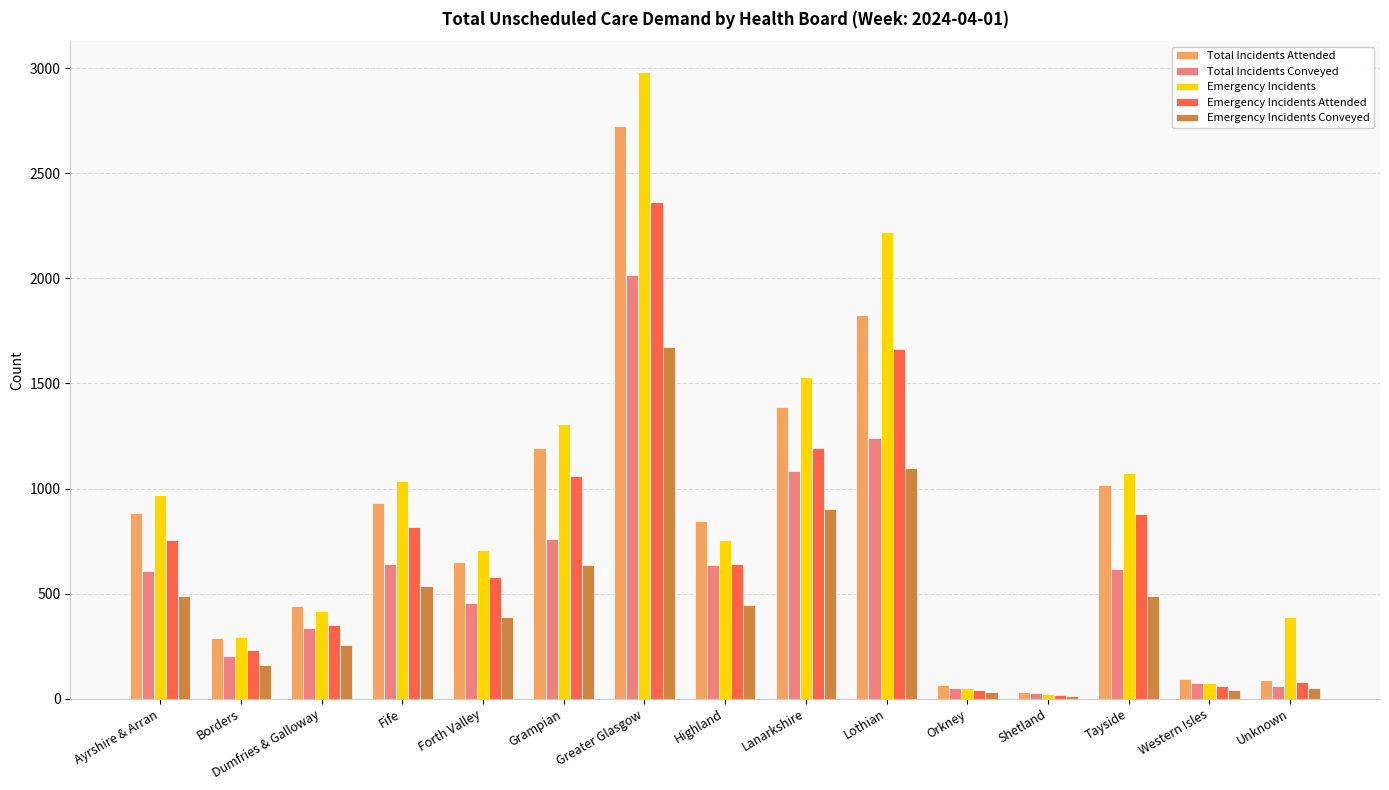

Rank the series by their maximum value, from highest to lowest.

Emergency Incidents, Total Incidents Attended, Emergency Incidents Attended, Total Incidents Conveyed, Emergency Incidents Conveyed